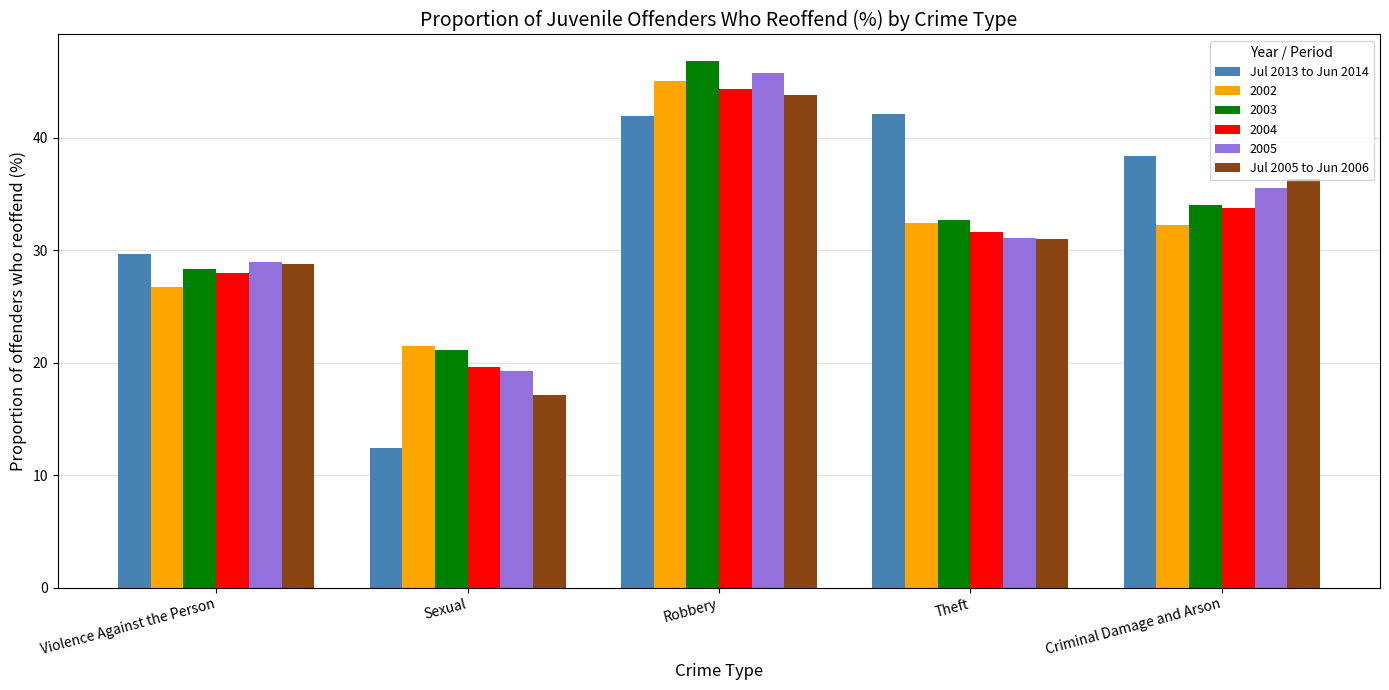

What is the highest value of the Jul 2013 to Jun 2014 series?

42.1